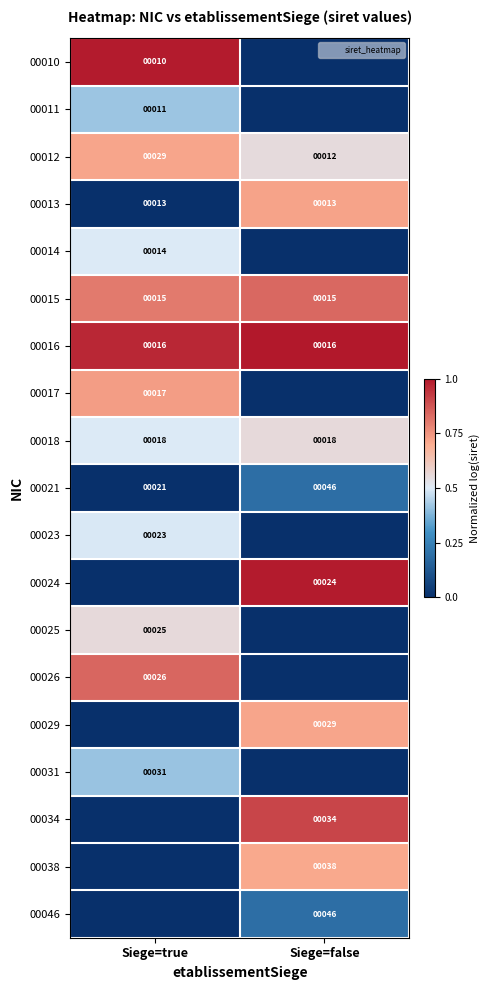

What is the total value across all series at Siege=true?

7.9